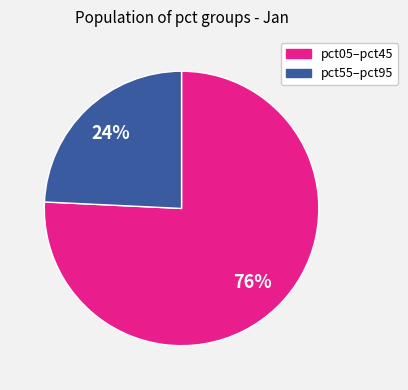

Count the number of slices in the pie.

2